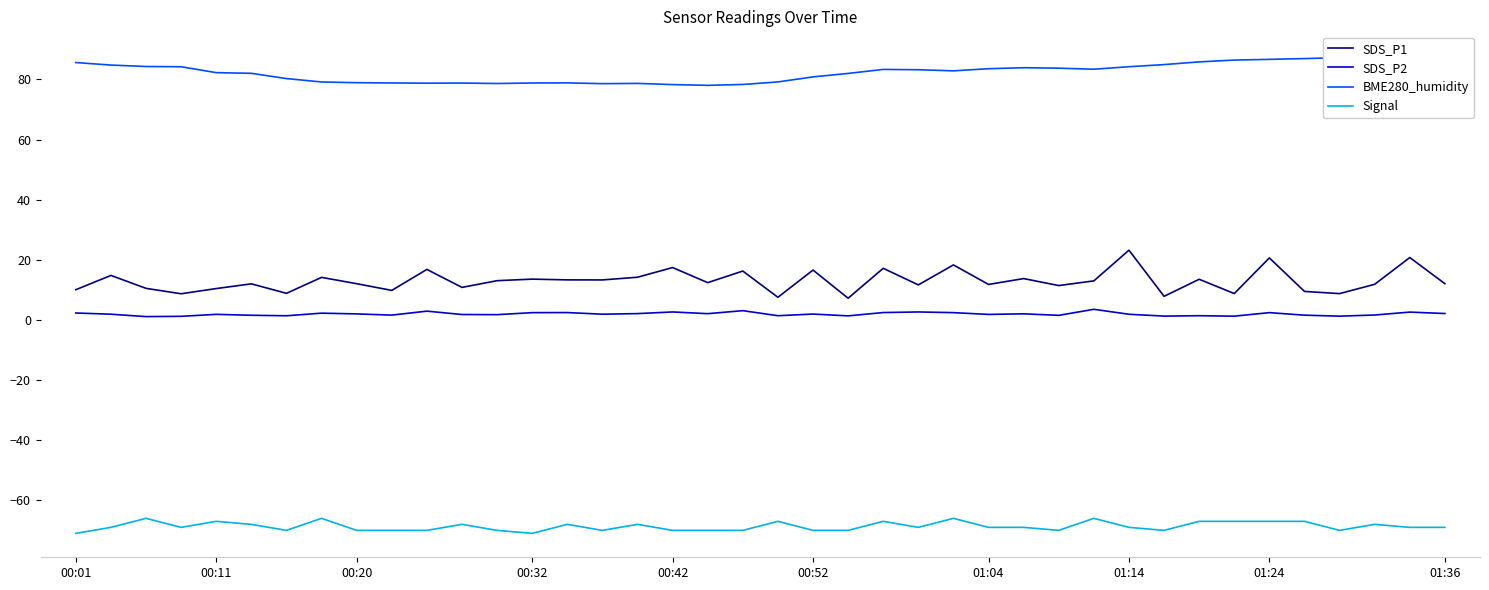

How many lines are shown in the chart?

4